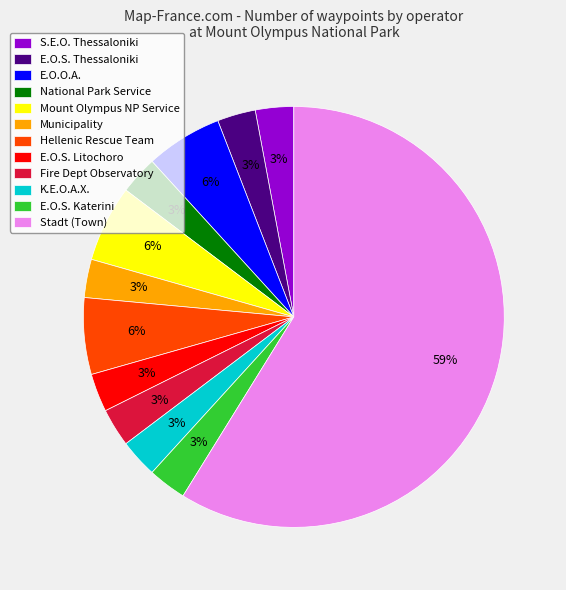

Is there a majority slice in this chart?

Yes